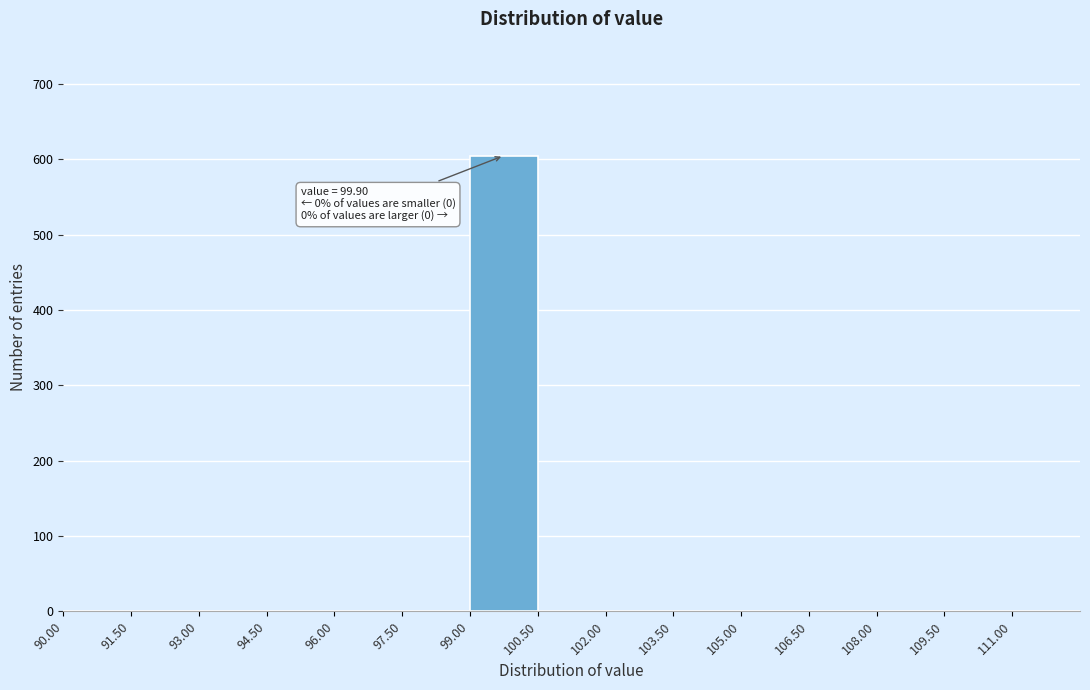

Over which range of the x-axis is the bar tallest?

99.0 to 100.5